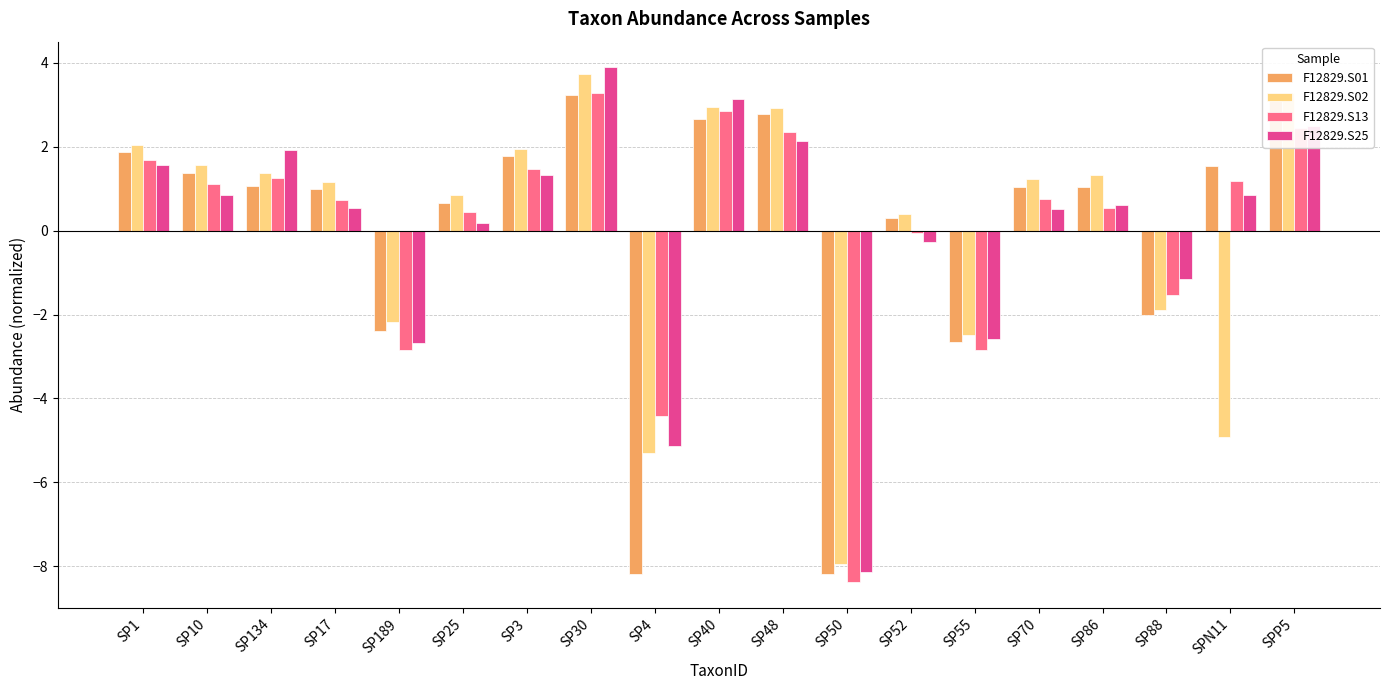

What value does the F12829.S01 series have at SP25?

0.7